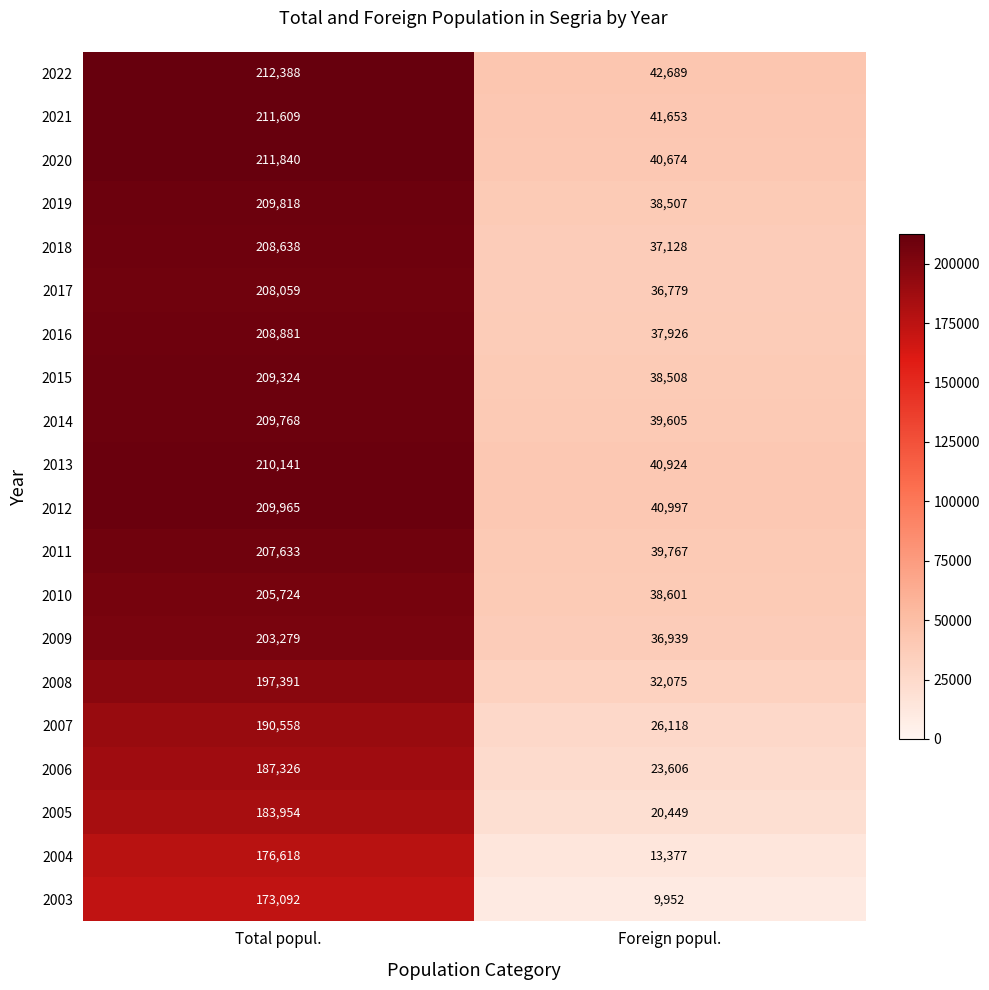

Which series changed the most between Total popul. and Foreign popul.?

2018